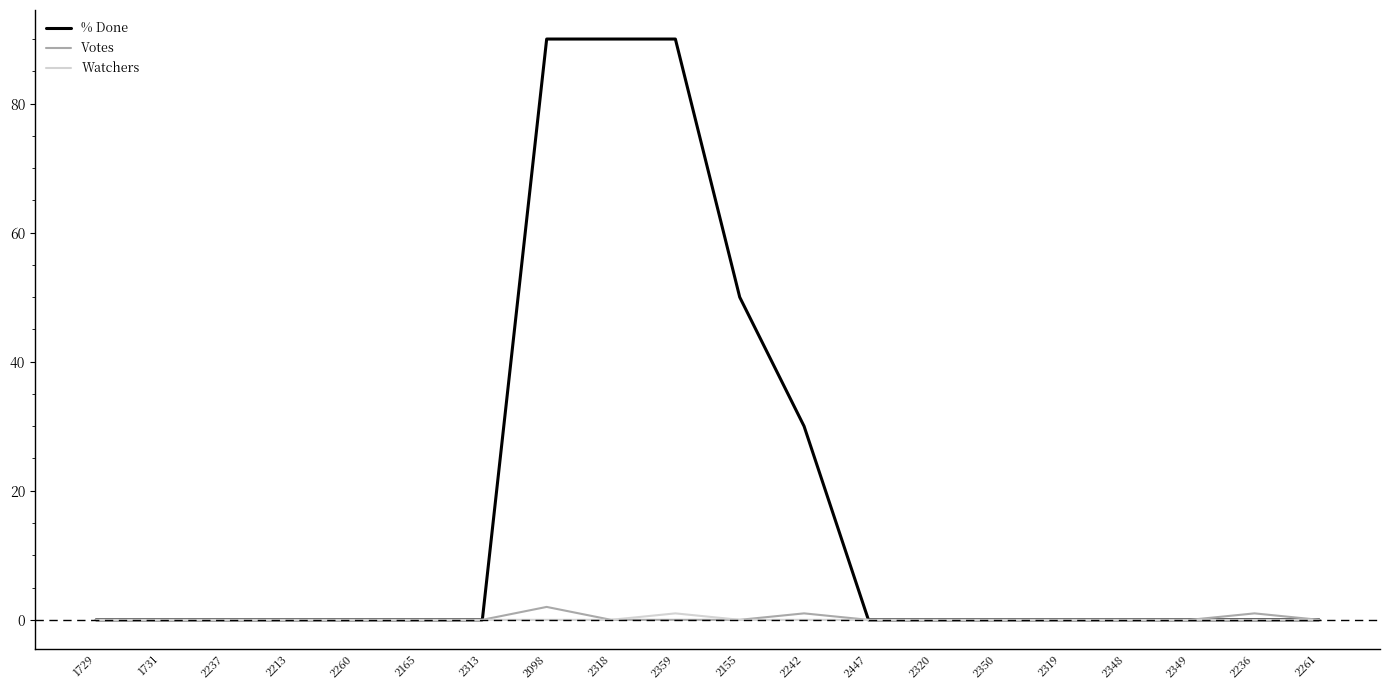

Is the value of Watchers at 2348 greater than the value of Votes at 2098?

No